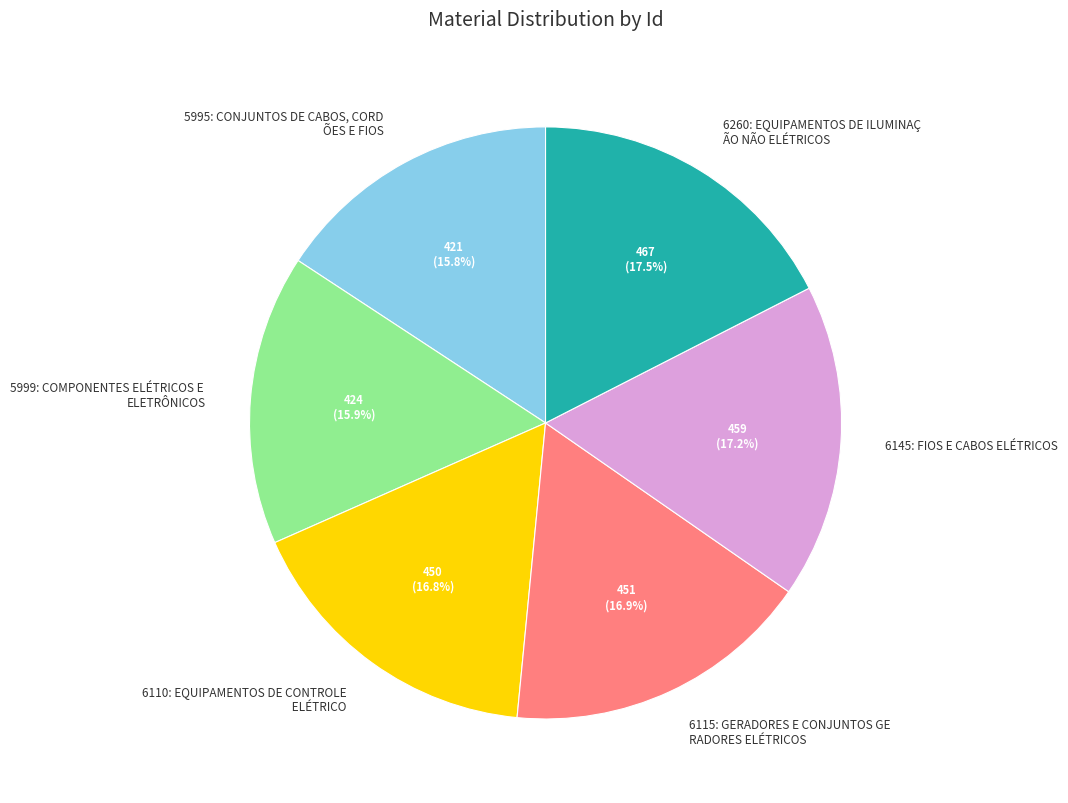

Is there a majority slice in this chart?

No